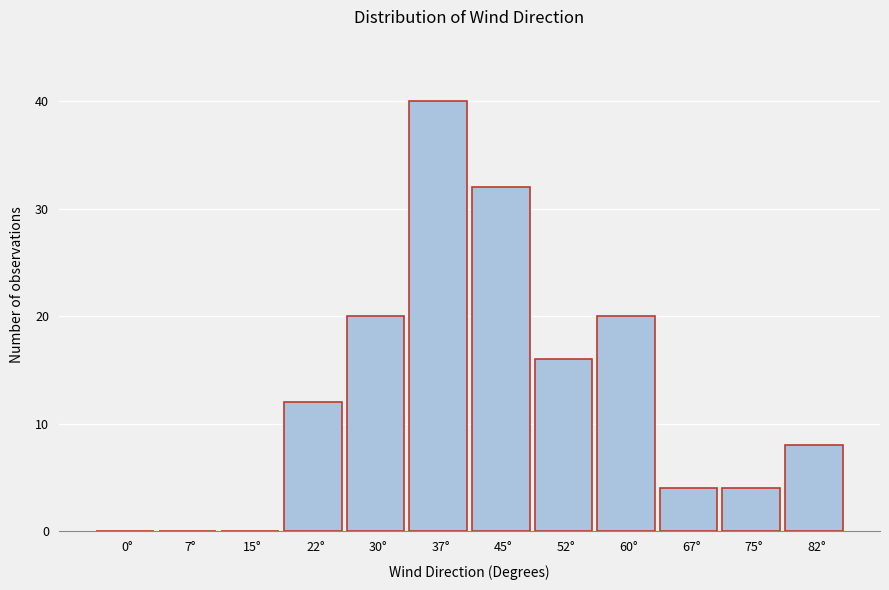

Reading left to right, transcribe all the data shown in this chart.

0°=0	7°=0	15°=0	22°=12	30°=20	37°=40	45°=32	52°=16	60°=20	67°=4	75°=4	82°=8